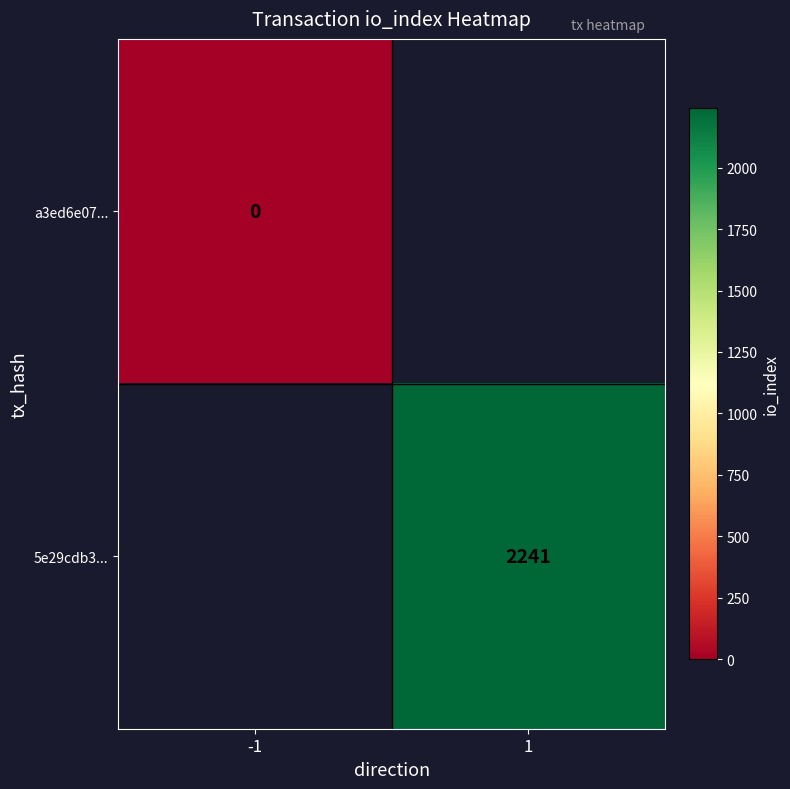

True or false: 5e29cdb3... has a value of 3879 at 1.

False